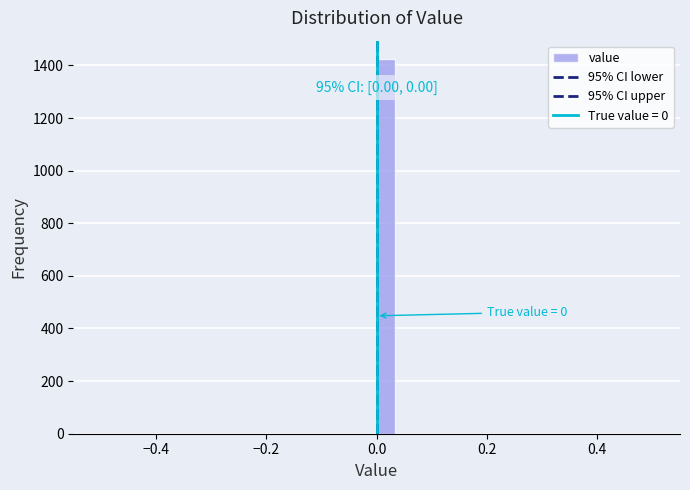

Around what value on the x-axis is the tallest bar? Give the approximate position of its centre, as read against the axis.

0.02